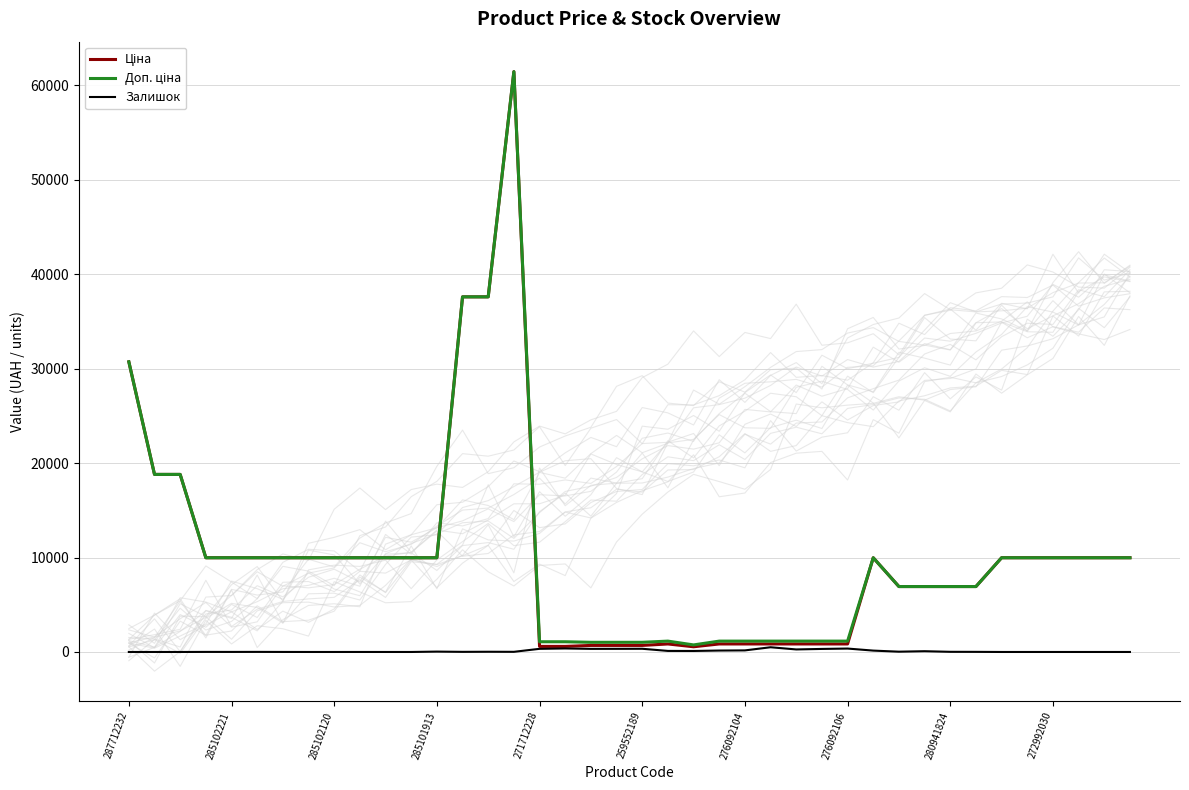

How many distinct data groups are displayed?

3